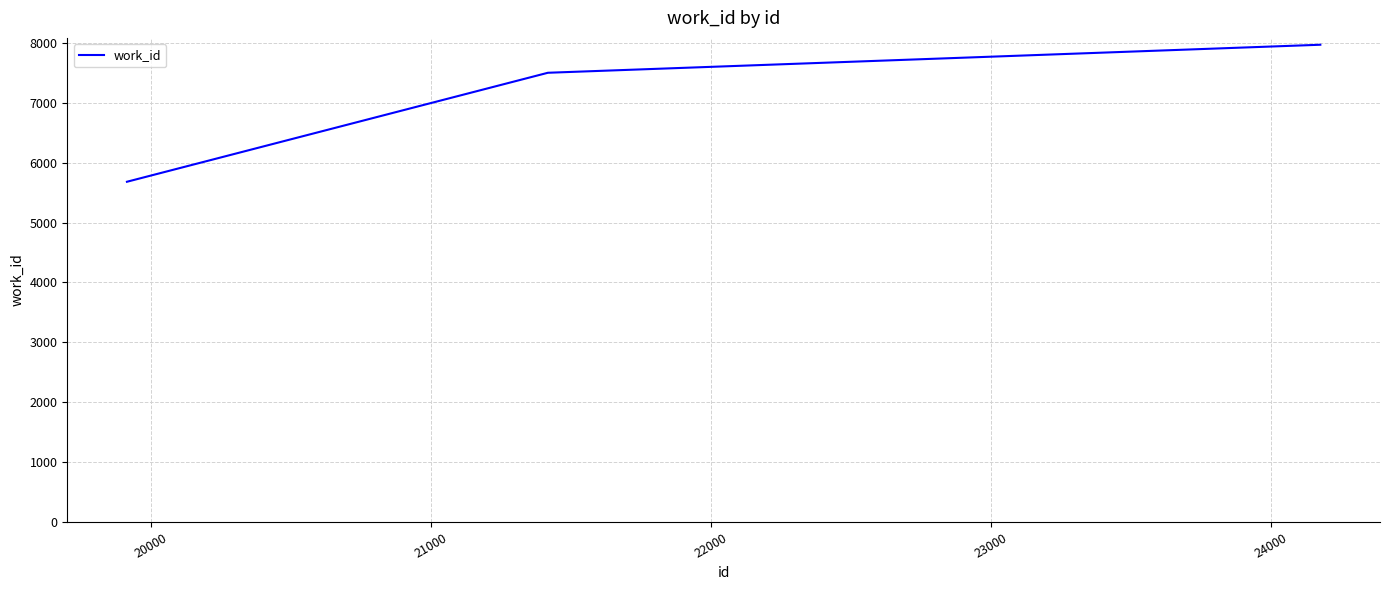

What is the sum of all values?

21151